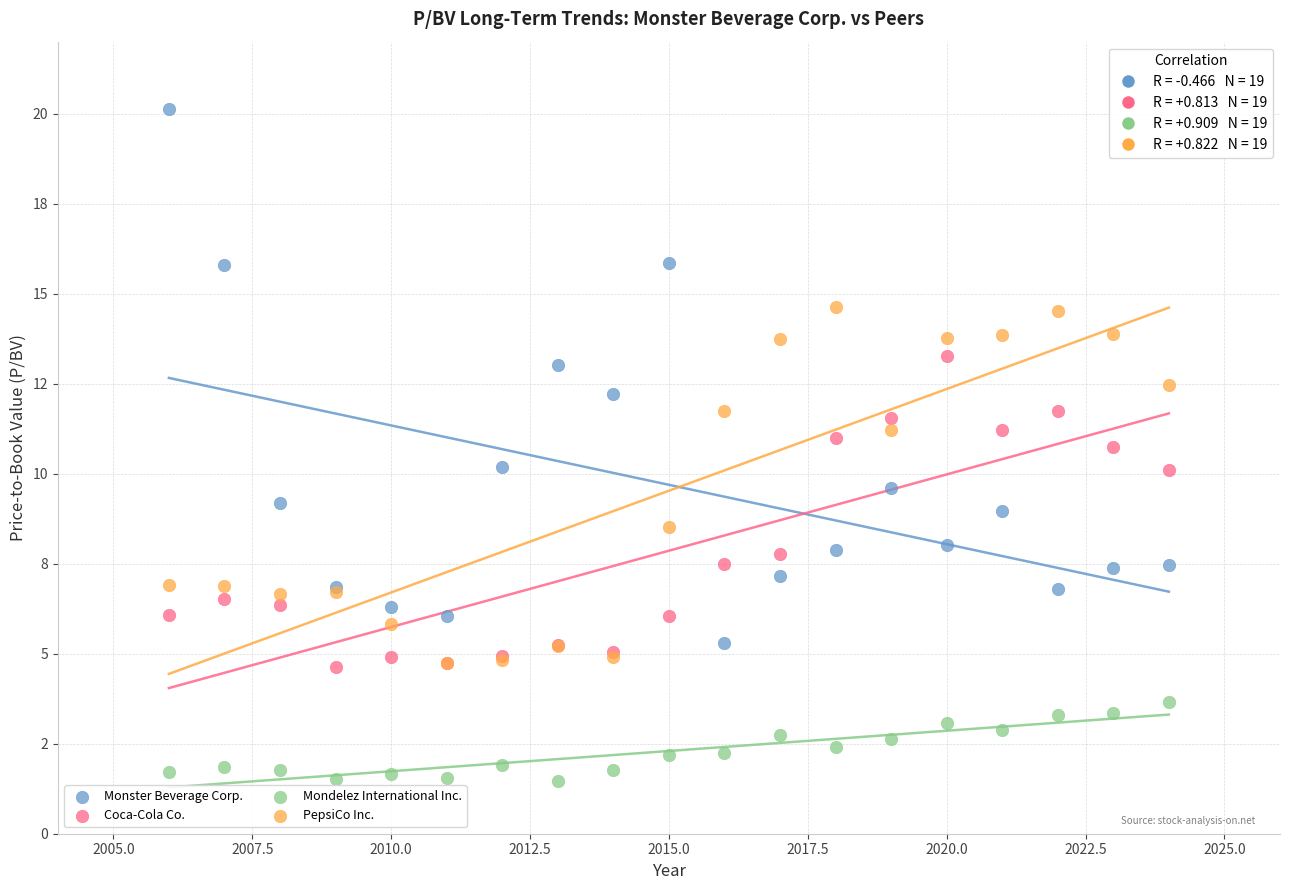

Which series contains the lowest Y value?

Mondelez International Inc.